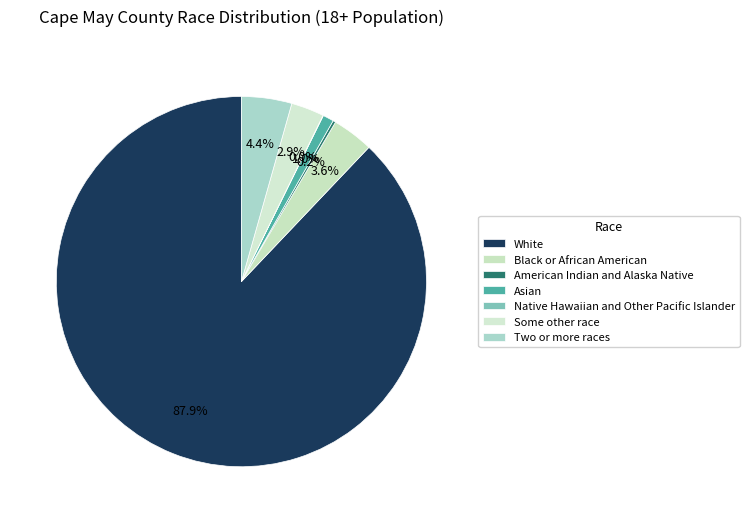

What percentage is the Black or African American slice, to the nearest percent?

4%